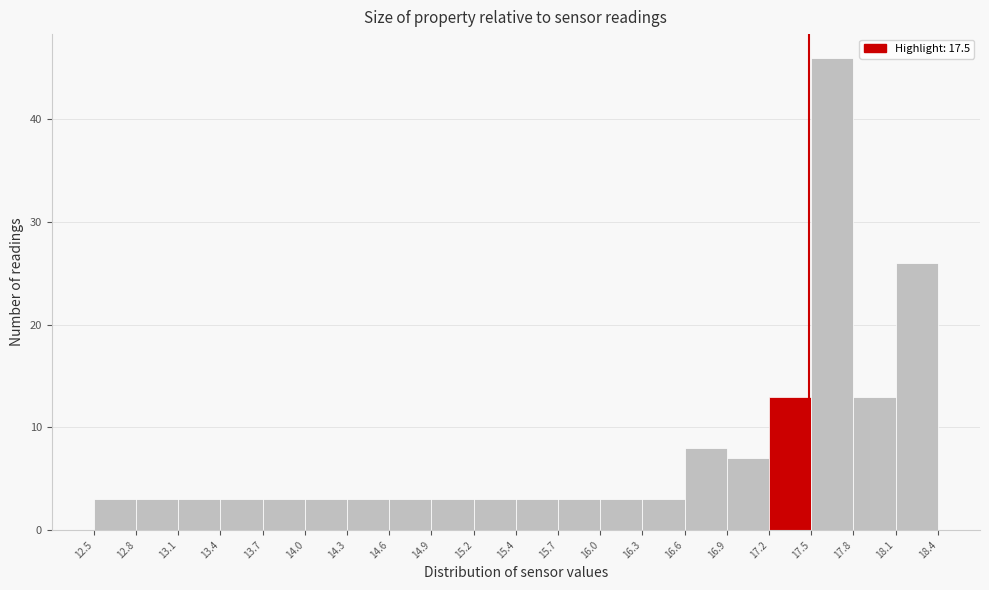

Reading left to right, list every bar in this chart as the range it spans on the x-axis followed by its height. The values are not printed on the chart, so give them approximately, as read against the axis.

12.5 to 12.8: 3
12.8 to 13.1: 3
13.1 to 13.4: 3
13.4 to 13.7: 3
13.7 to 14.0: 3
14.0 to 14.3: 3
14.3 to 14.6: 3
14.6 to 14.9: 3
14.9 to 15.2: 3
15.2 to 15.4: 3
15.4 to 15.7: 3
15.7 to 16.0: 3
16.0 to 16.3: 3
16.3 to 16.6: 3
16.6 to 16.9: 8
16.9 to 17.2: 7
17.2 to 17.5: 13
17.5 to 17.8: 46
17.8 to 18.1: 13
18.1 to 18.4: 26